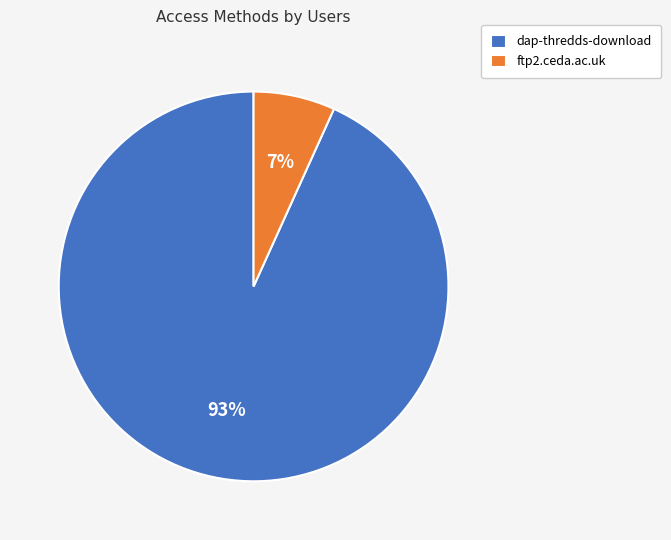

What is the largest slice in the pie chart?

dap-thredds-download